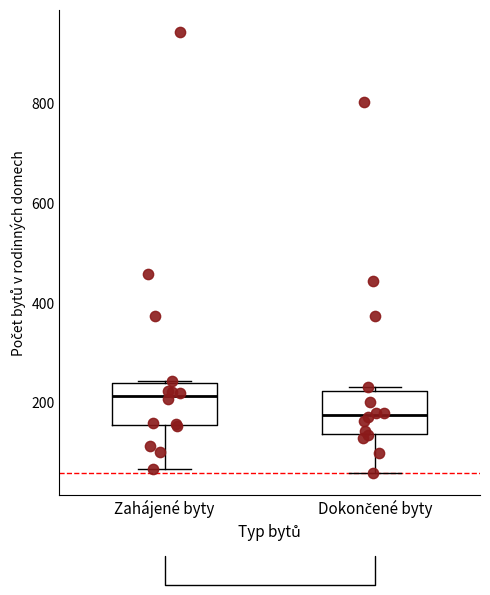

Reading left to right, transcribe this box plot: for each box, give where its median line is, the range the box spans, and where its two whiskers end, as read against the y-axis. The values are not printed on the chart, so give them approximately, as read against the axis.

Zahájené byty: median 220, box 160 to 240, whiskers 60 to 240
Dokončené byty: median 180, box 140 to 220, whiskers 60 to 240